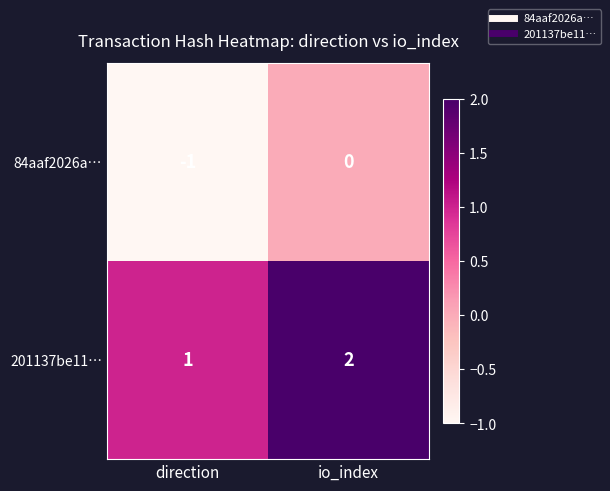

Which series has the largest total across all categories?

201137be11…